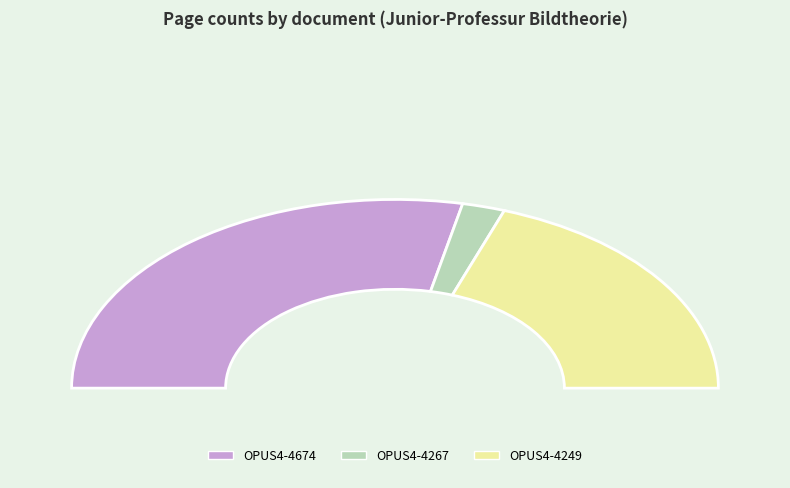

To the nearest percent, what is the difference between the OPUS4-4267 and OPUS4-4674 slice percentages?

52%